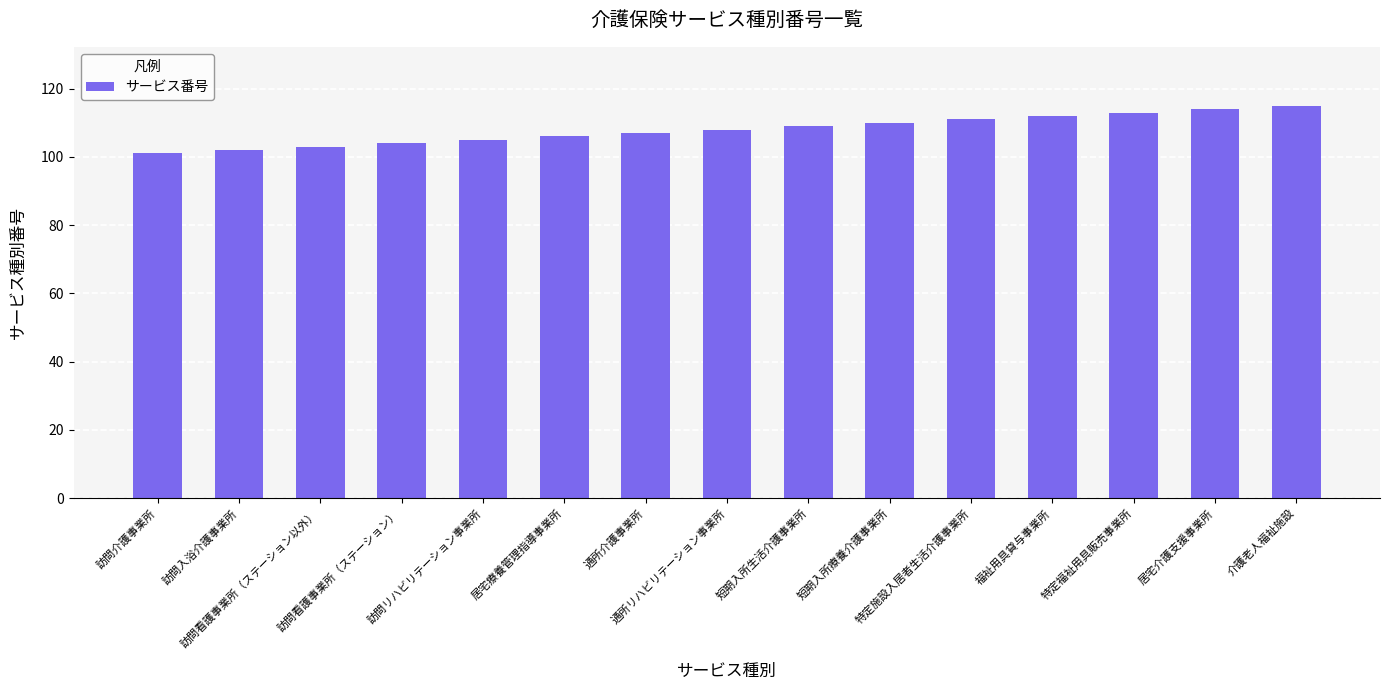

What is the maximum value shown in the chart?

115